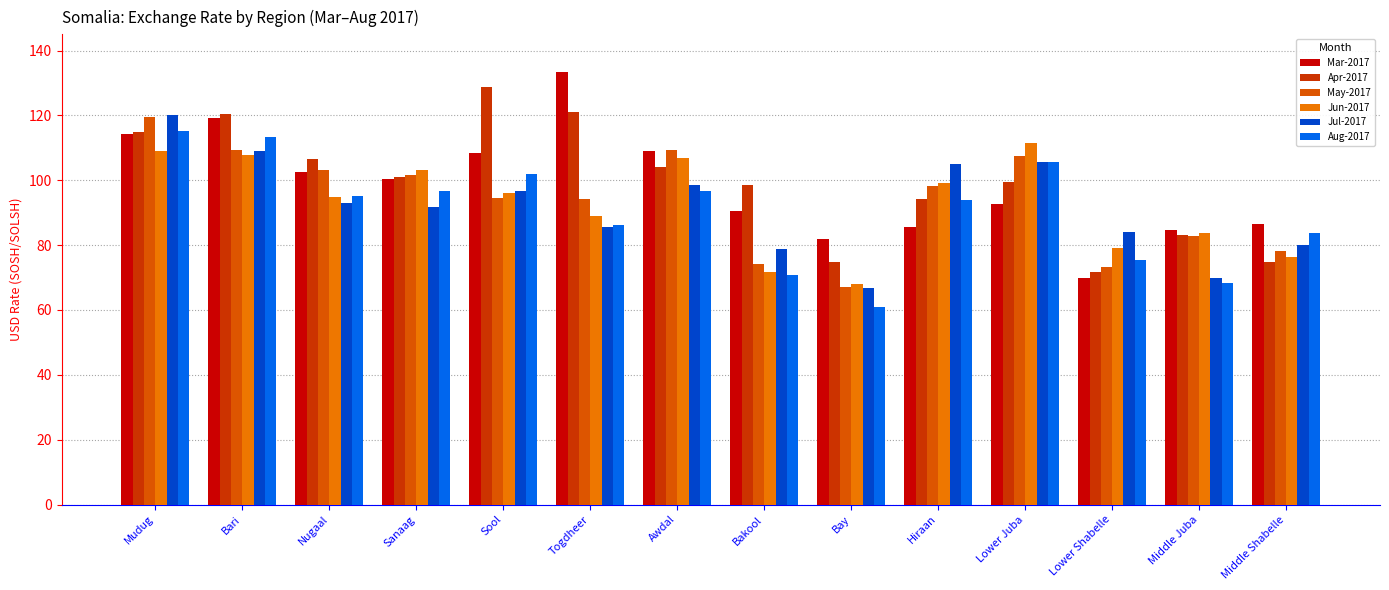

True or false: Mar-2017 has a value of 49.8 at Togdheer.

False